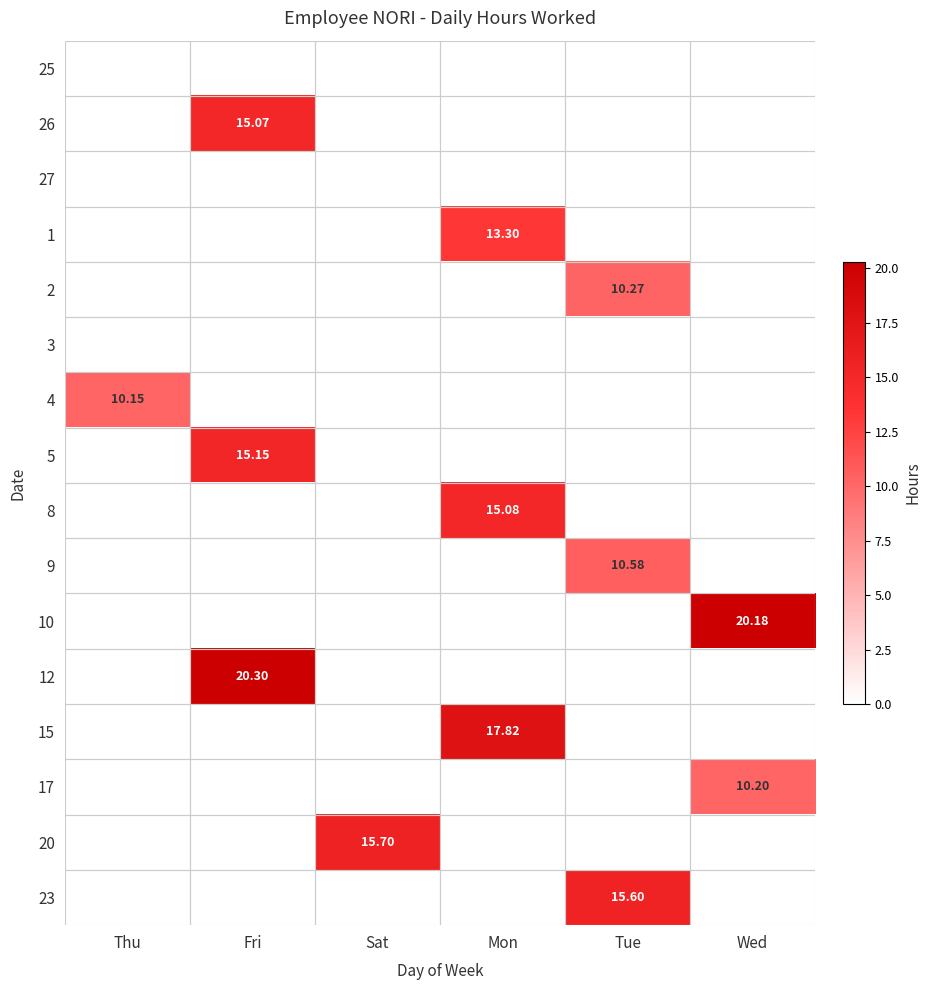

The value of 15 at Wed is 0.0. True or false?

True